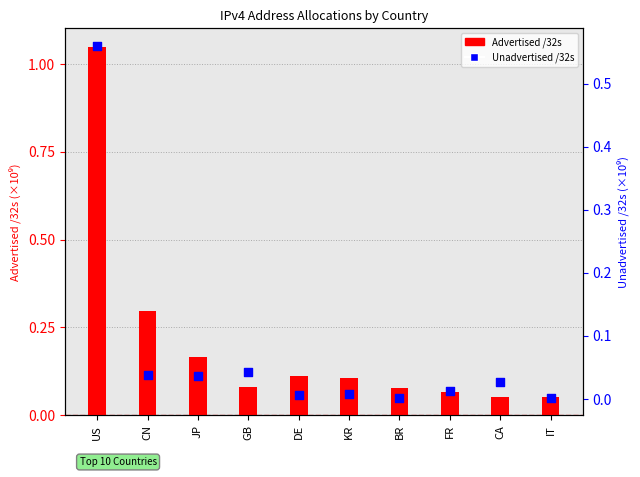

At which category is the sum across all series the highest?

US